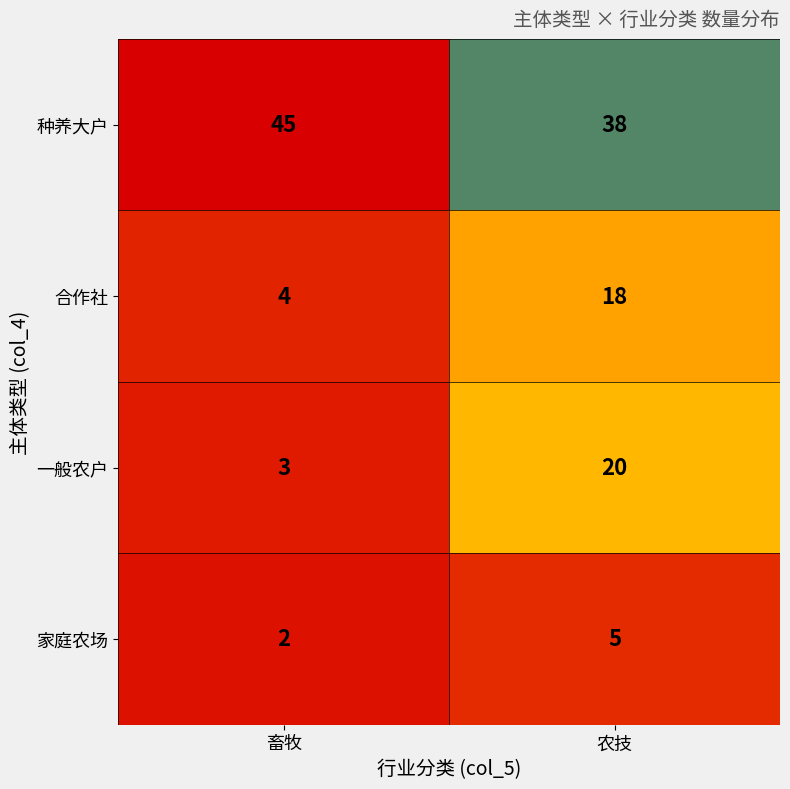

List the series in order of their peak value, highest first.

种养大户, 一般农户, 合作社, 家庭农场